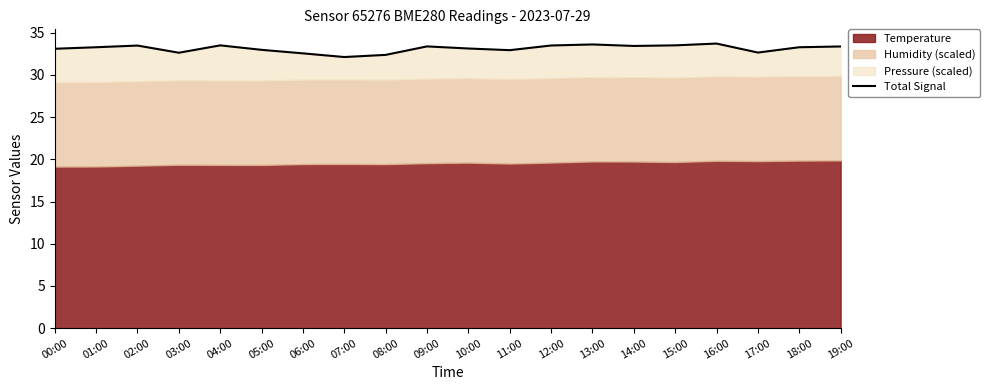

How many lines are shown in the chart?

1